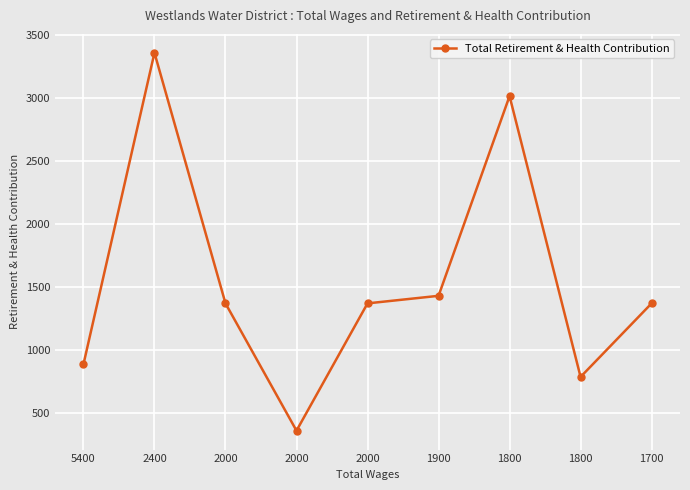

What is the sum of all values?

13965